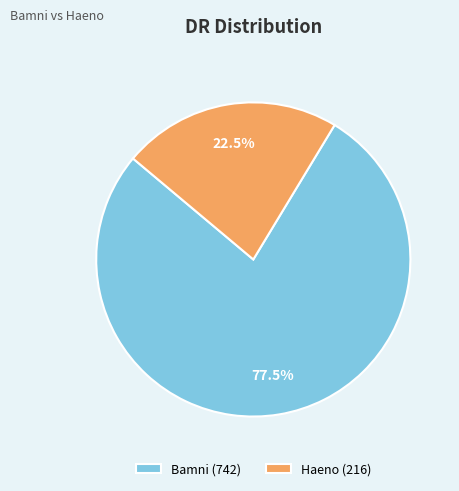

Which category has the biggest portion of the pie?

Bamni